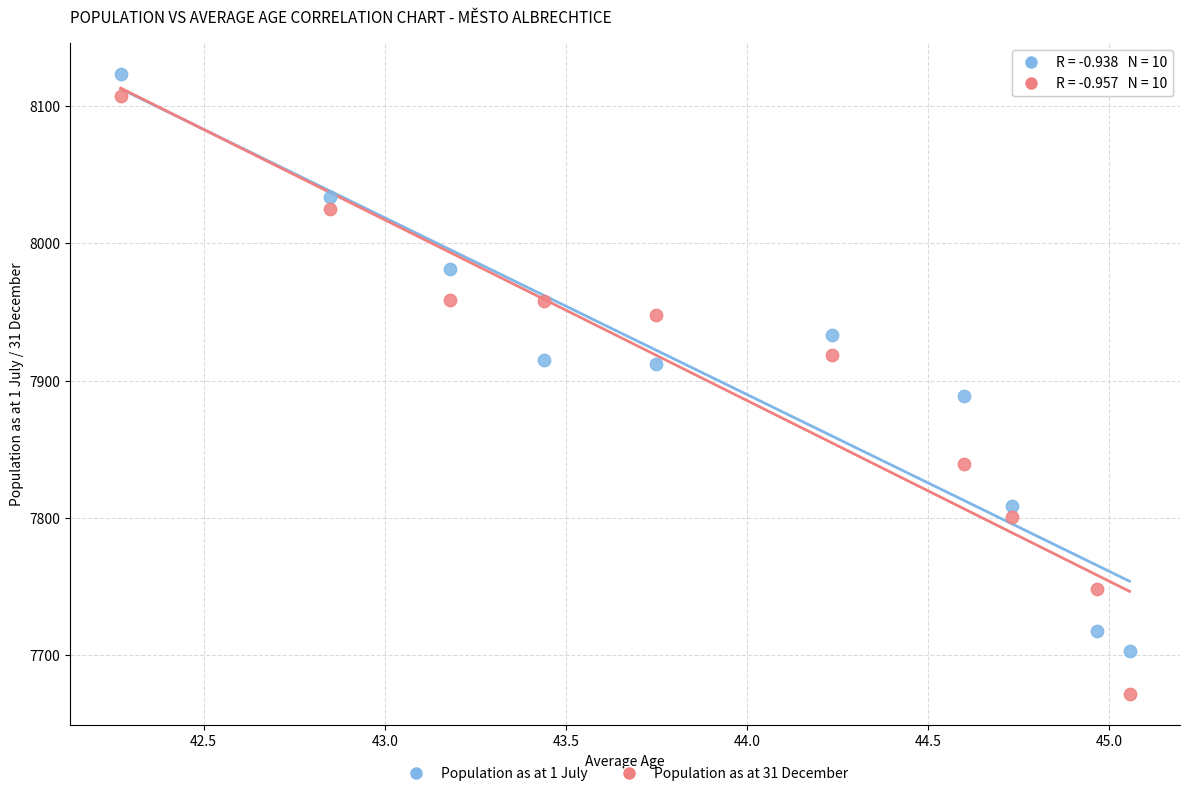

What are all the series names shown in the legend?

Population as at 1 July, Population as at 31 December